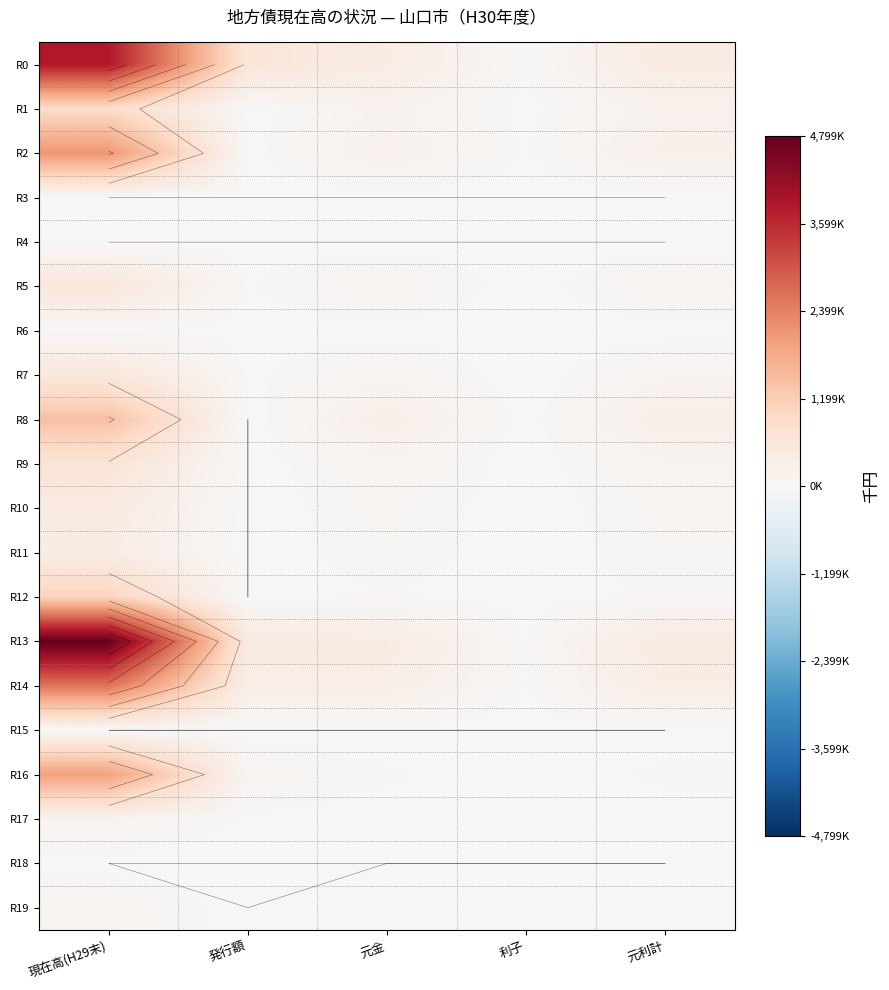

Is the value of R4 at 現在高(H29末) greater than the value of R16 at 現在高(H29末)?

No